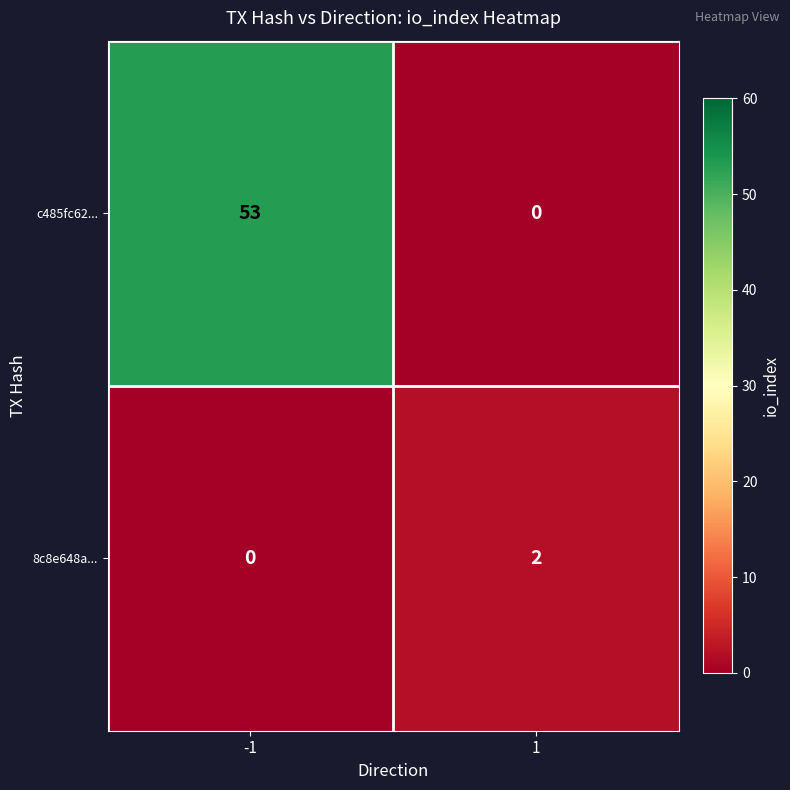

What is the difference between the c485fc62... values at 1 and -1?

53